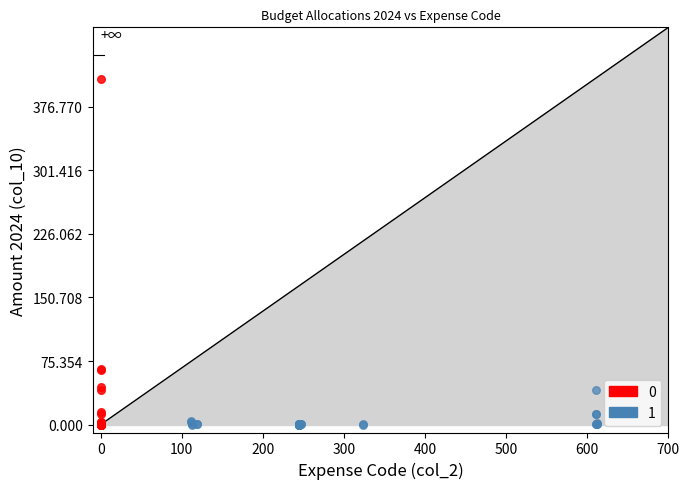

What are all the series names shown in the legend?

0, 1